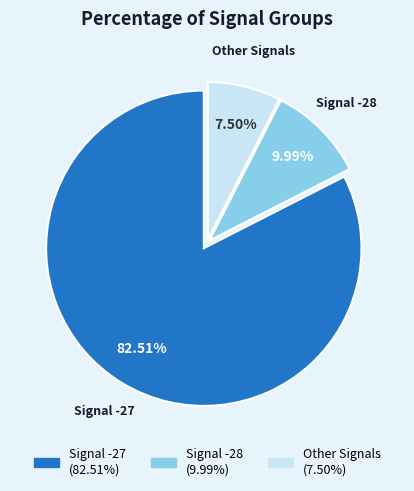

Does any single category account for the majority?

Yes